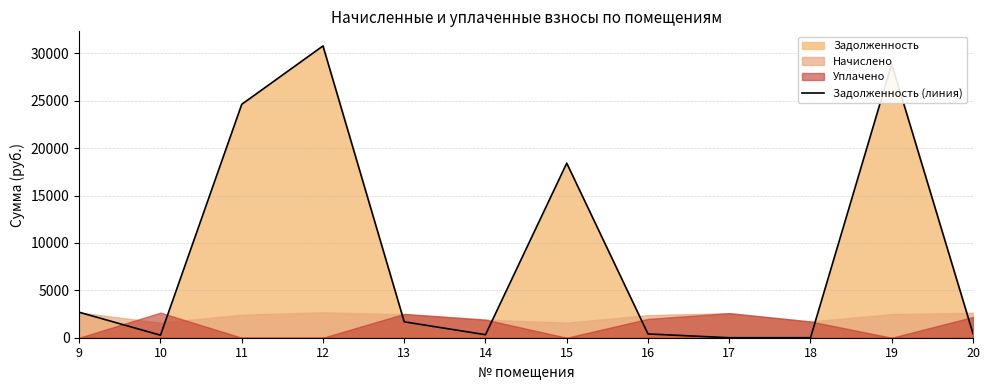

How many values exceed 1679?

6